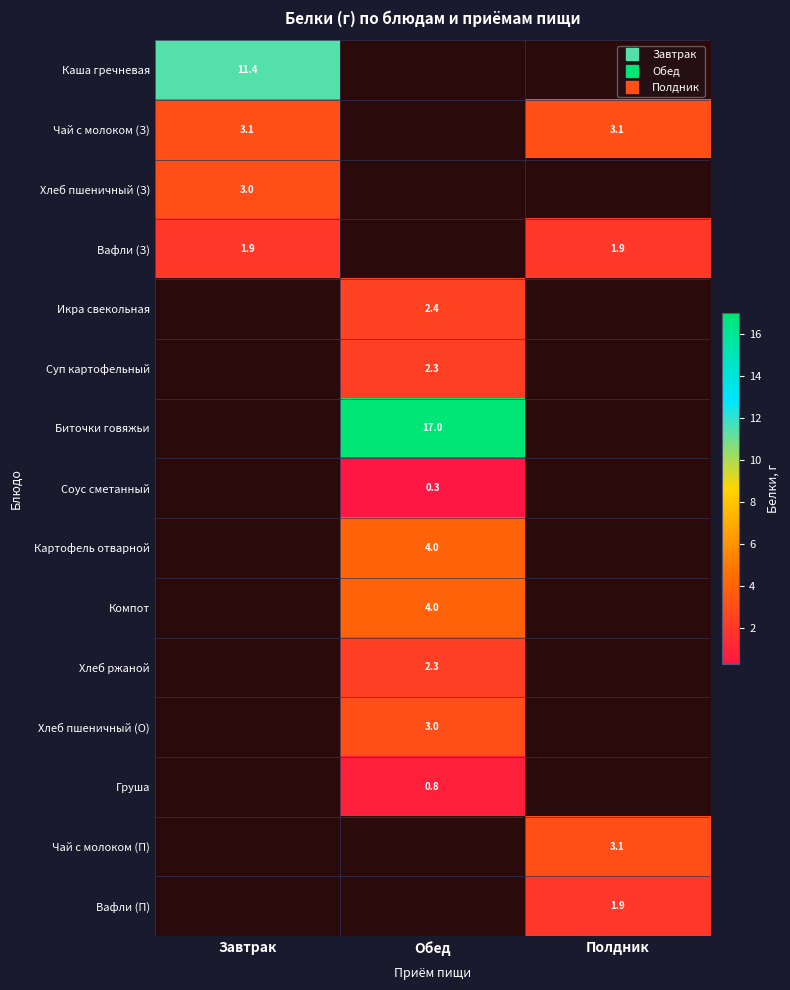

What is the maximum value shown in the chart?

17.0